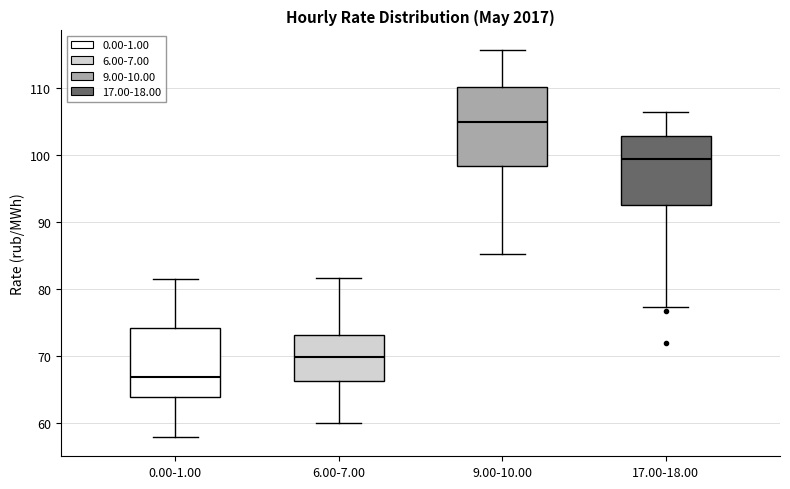

Reading left to right, transcribe this box plot: for each box, give where its median line is, the range the box spans, and where its two whiskers end, as read against the y-axis. The values are not printed on the chart, so give them approximately, as read against the axis.

0.00-1.00: median 67, box 64 to 74, whiskers 58 to 81
6.00-7.00: median 70, box 66 to 73, whiskers 60 to 82
9.00-10.00: median 105, box 98 to 110, whiskers 85 to 116
17.00-18.00: median 99, box 93 to 103, whiskers 77 to 106